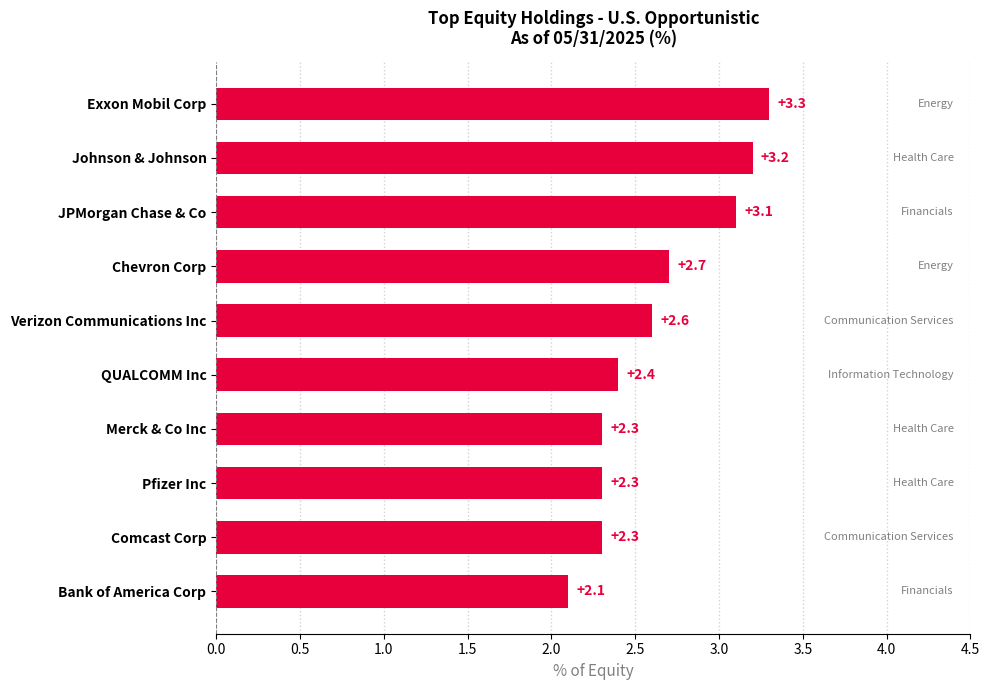

The chart shows a value of 3.1 at JPMorgan Chase & Co. True or false?

True